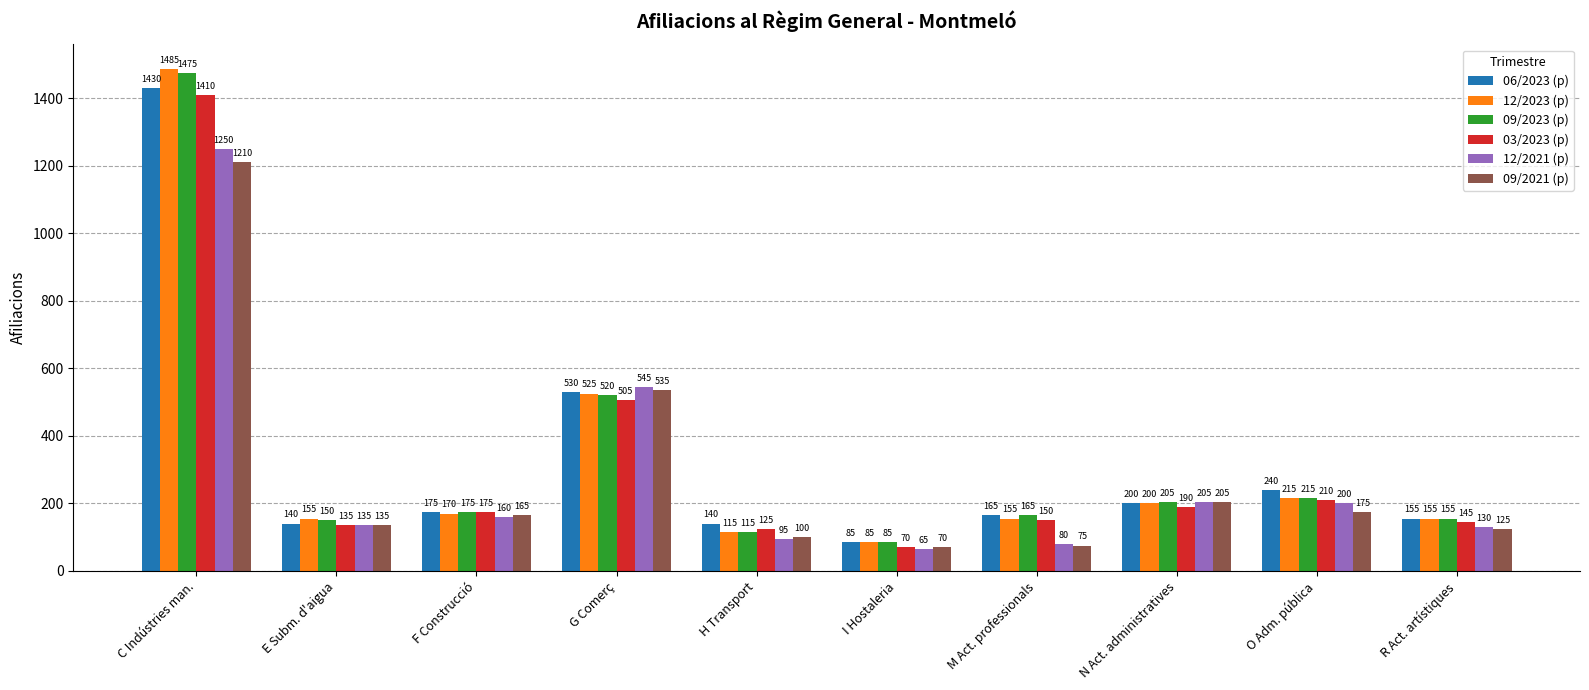

How many bars are there in each group?

6